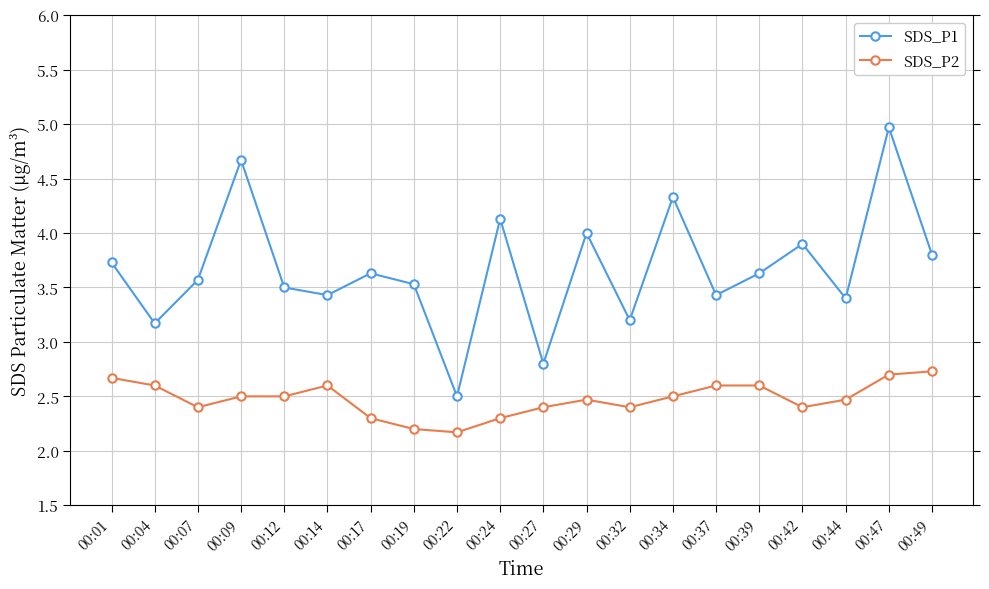

What is the difference between the highest and lowest values at 00:44?

0.9